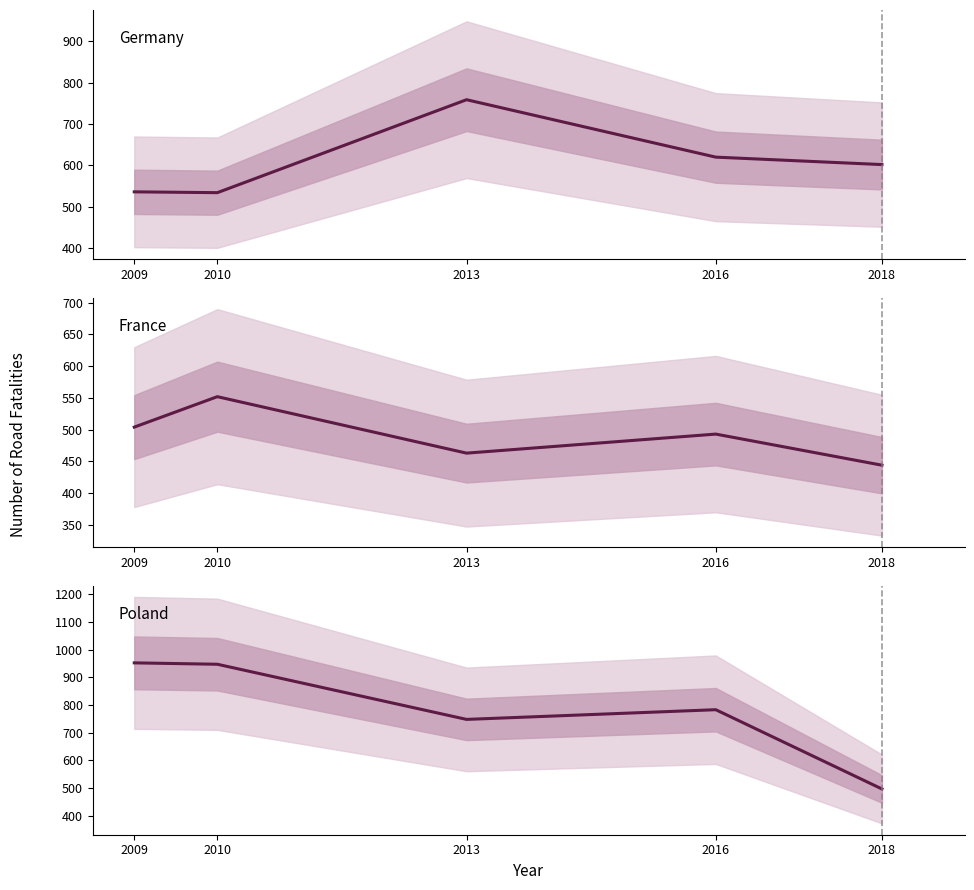

At which category is the sum across all series the highest?

2010